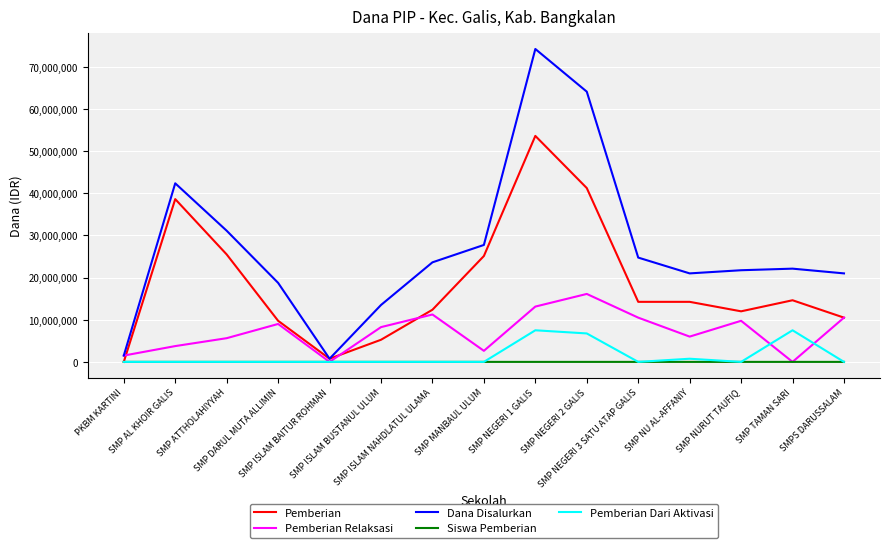

Which series has the largest total across all categories?

Dana Disalurkan